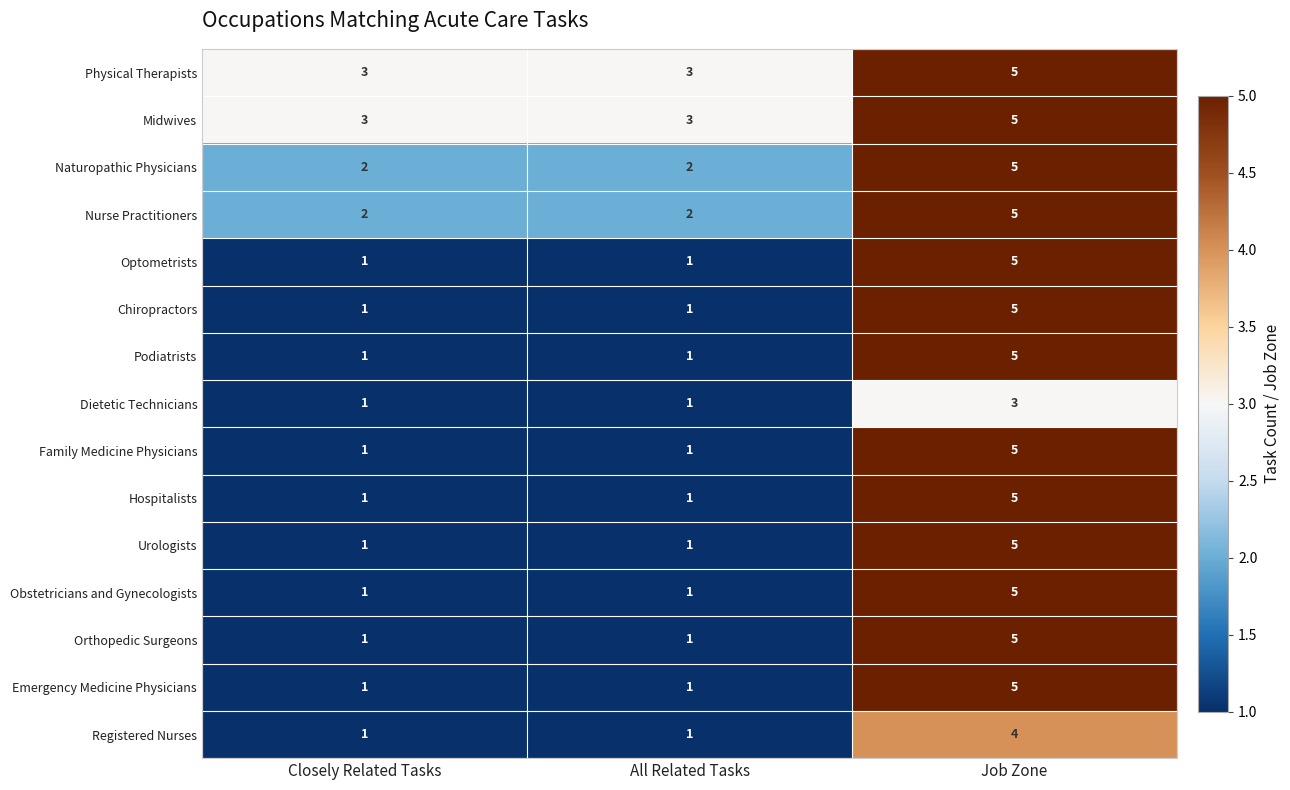

Is it true that Orthopedic Surgeons equals 2 at All Related Tasks?

False